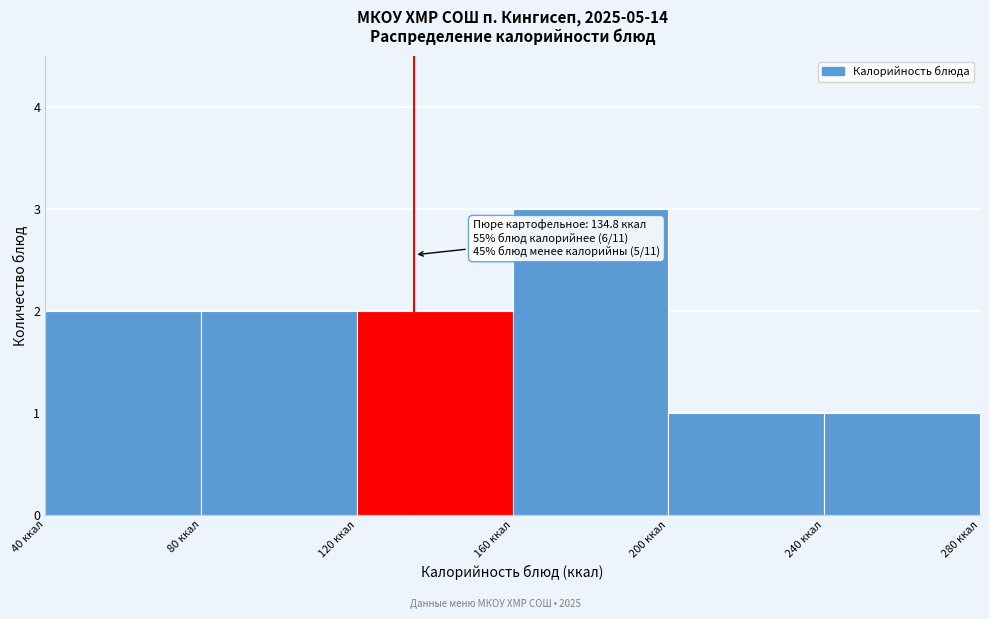

Which range on the x-axis has the tallest bar?

160 to 200